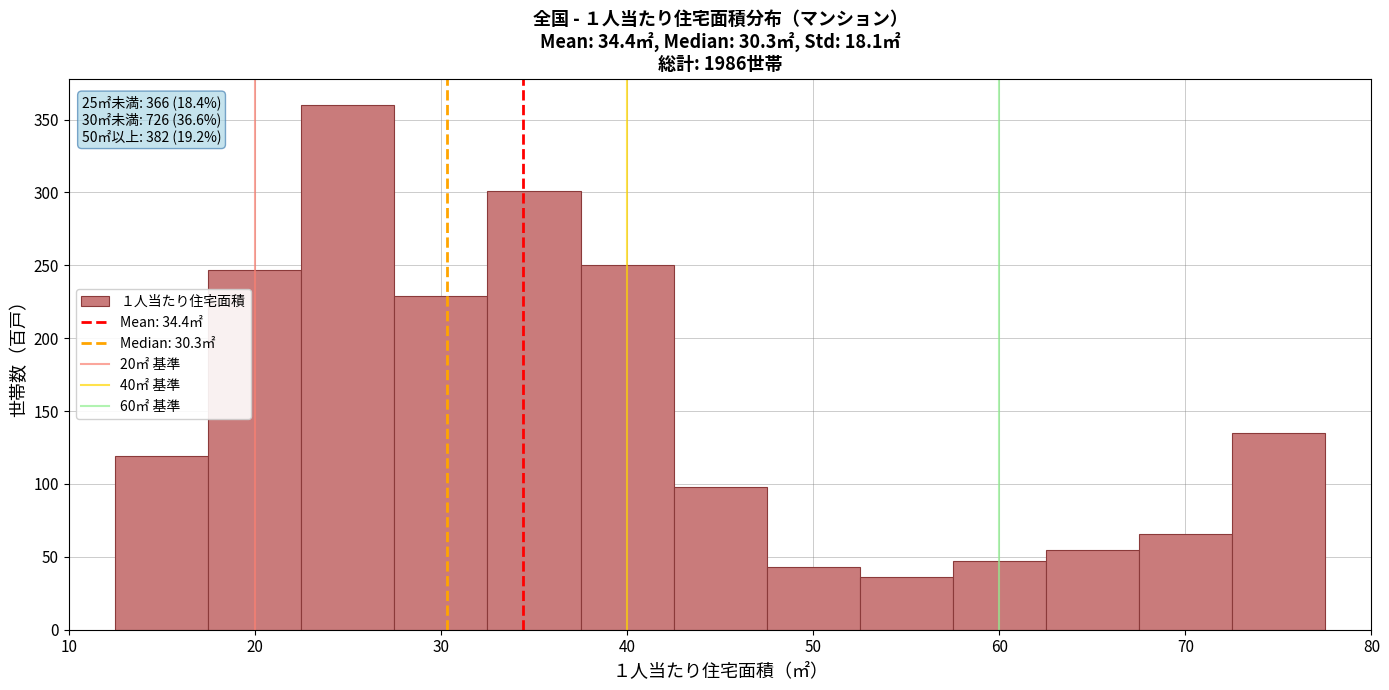

Over which range of the x-axis is the bar tallest?

22.5 to 27.5